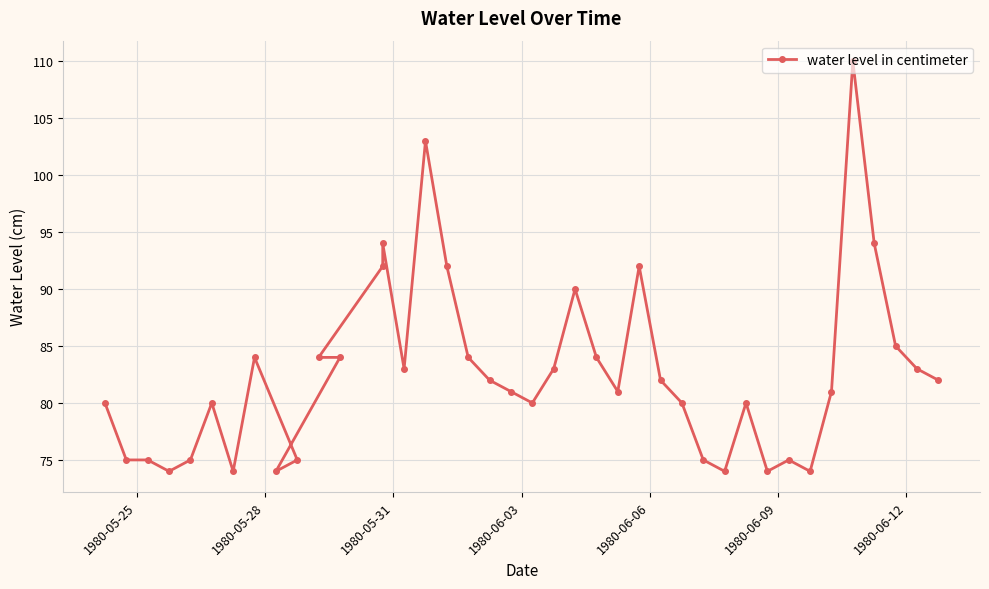

What is the maximum value shown in the chart?

110